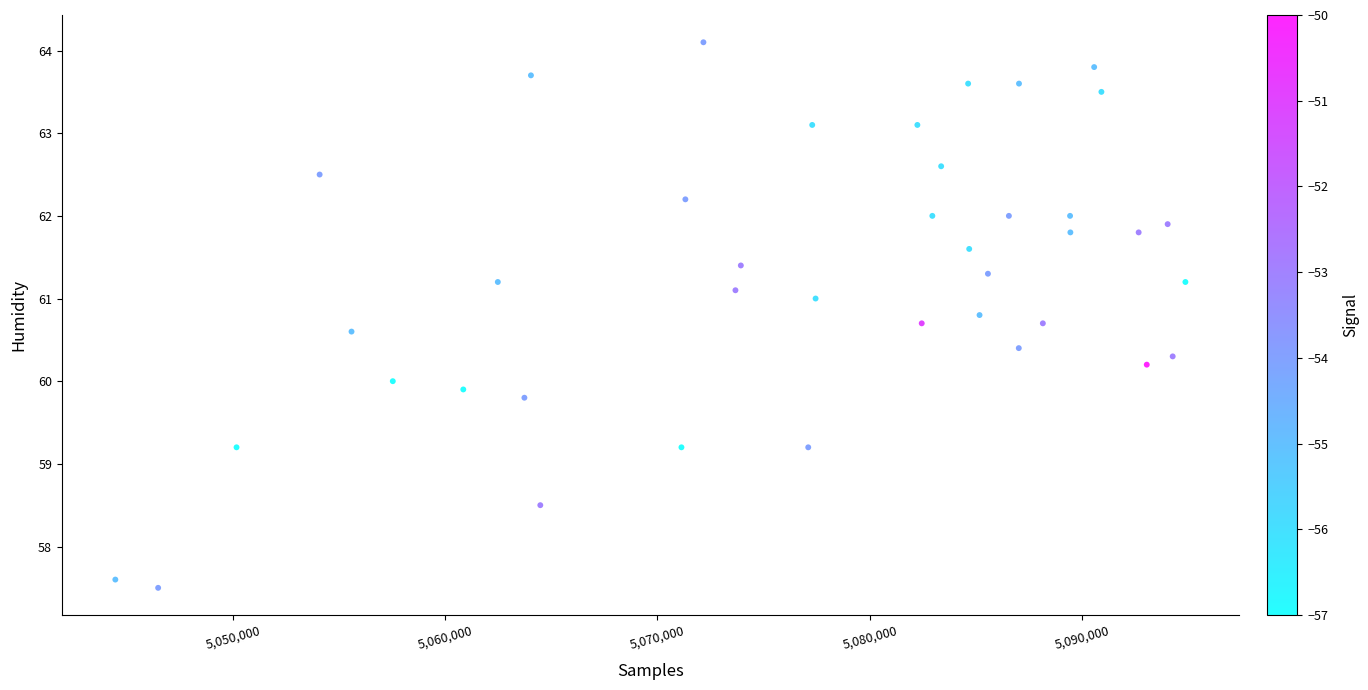

What is the range of Y values (max minus min)?

6.6